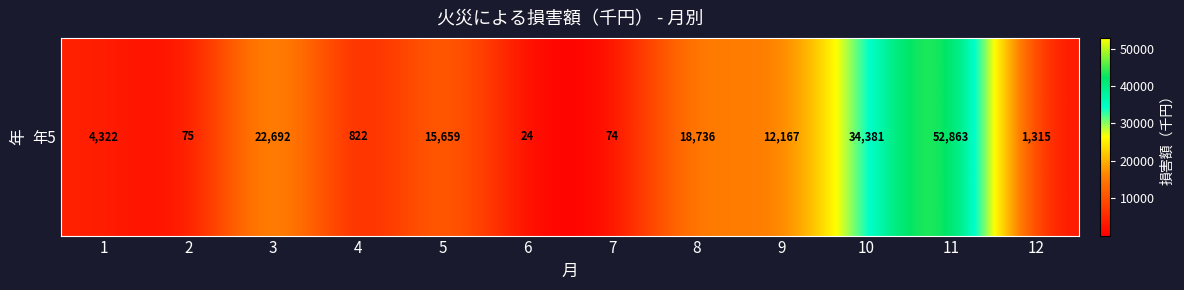

True or false: the data shows 48 at 7.

False